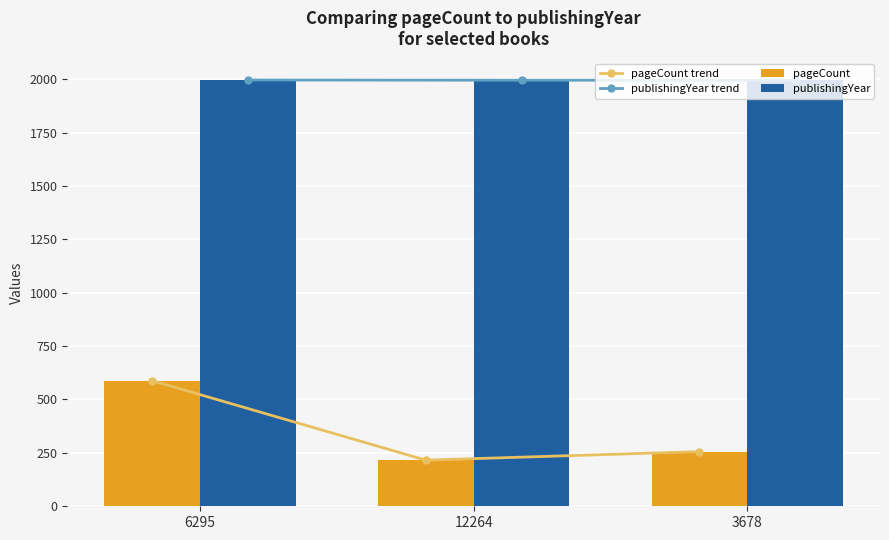

At which category does the chart reach its minimum across all series?

12264